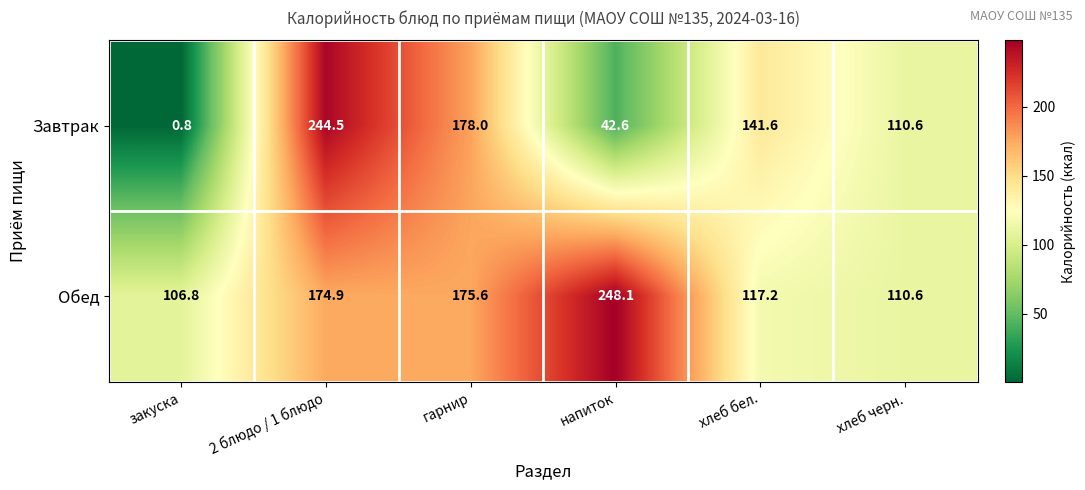

How many values in the Завтрак series are below 141?

3